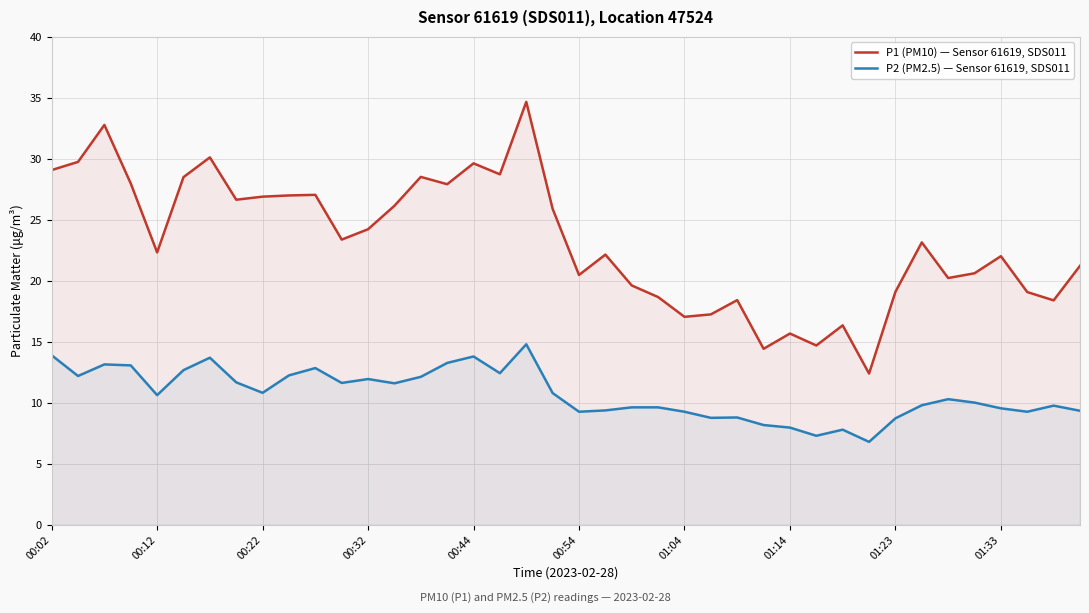

How many data points in P1 (PM10) — Sensor 61619, SDS011 are above 23?

20